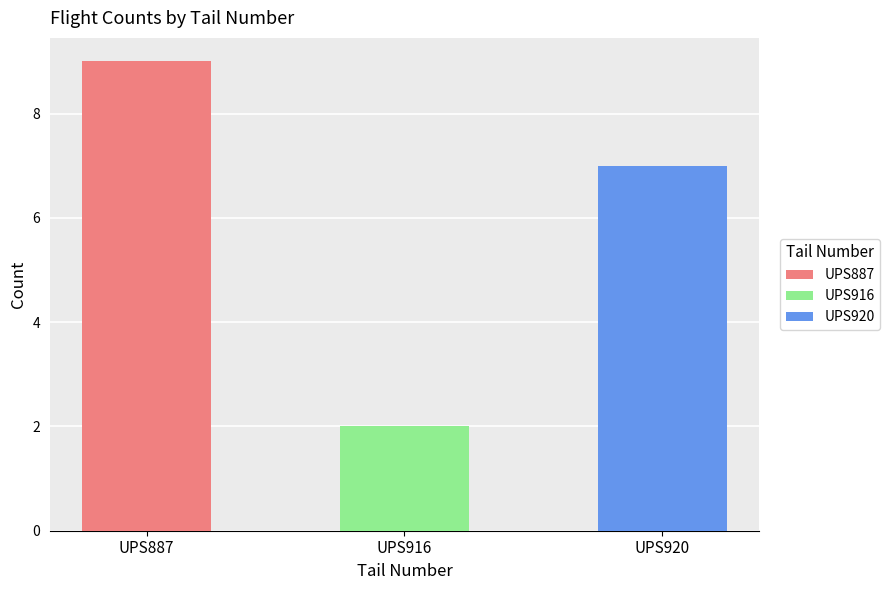

Count the values in the range 2 to 9.

3